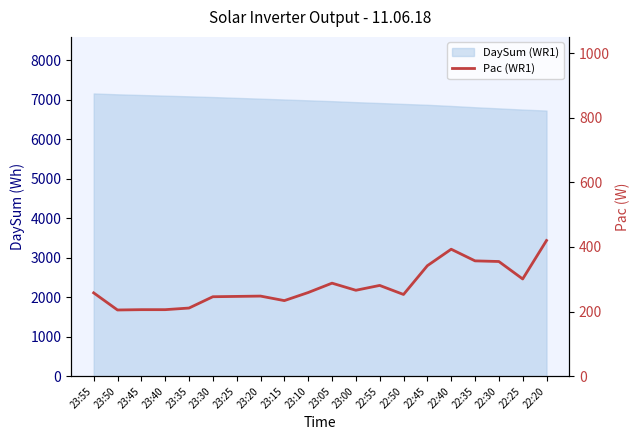

At which category does the chart reach its peak across all series?

22:20